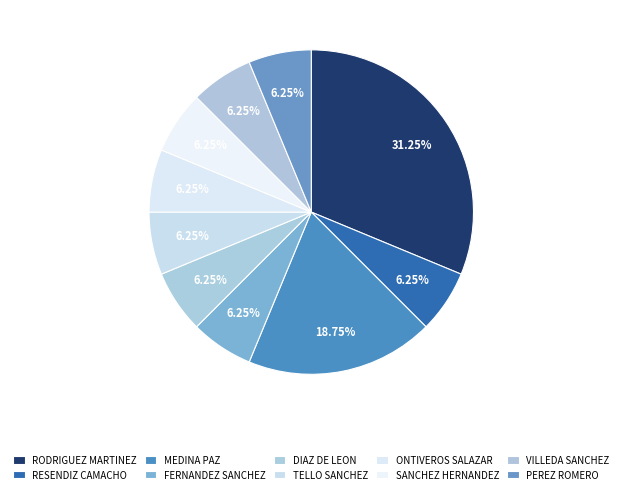

How many slices are in this pie chart?

10